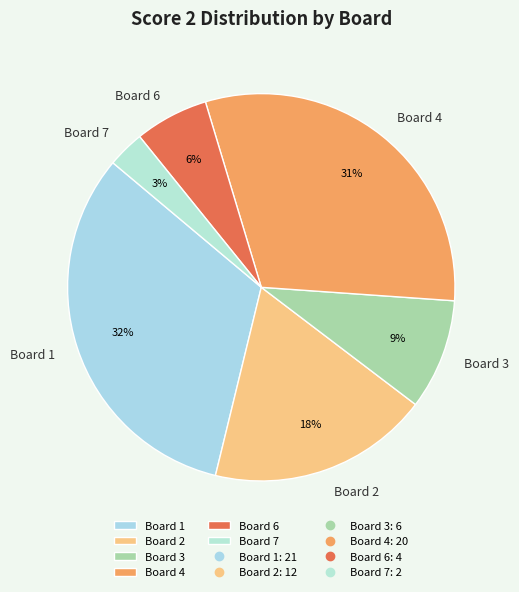

To the nearest percent, what is the average slice percentage?

17%